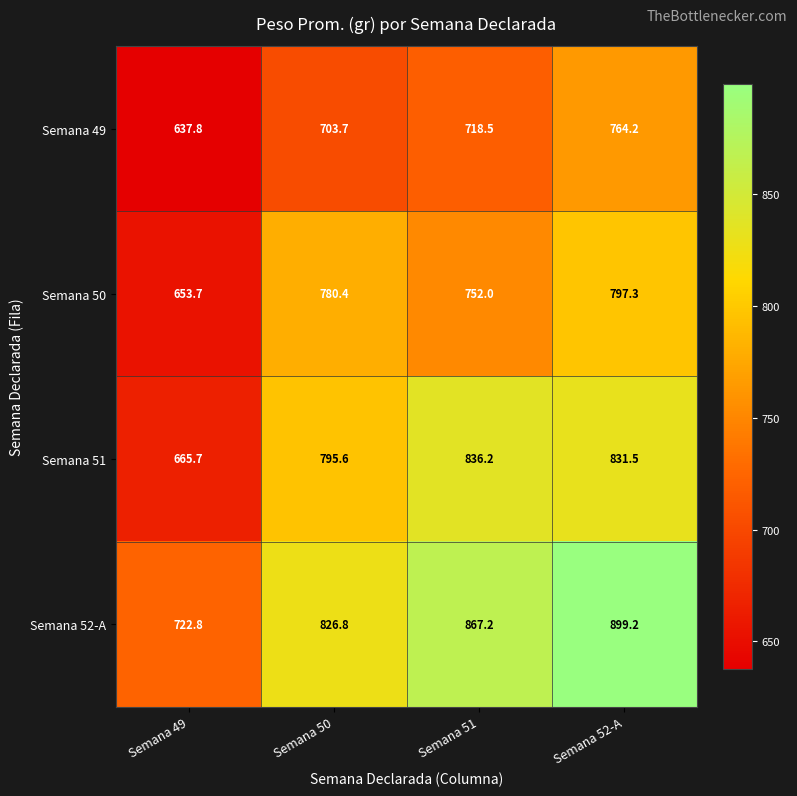

List the series in order of their overall mean, lowest first.

Semana 49, Semana 50, Semana 51, Semana 52-A